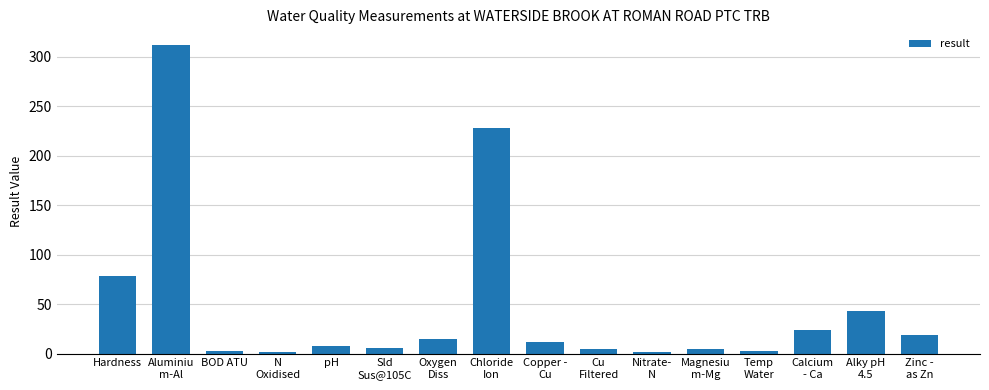

What is the label of the 2nd bar from the right?

Alky pH
4.5